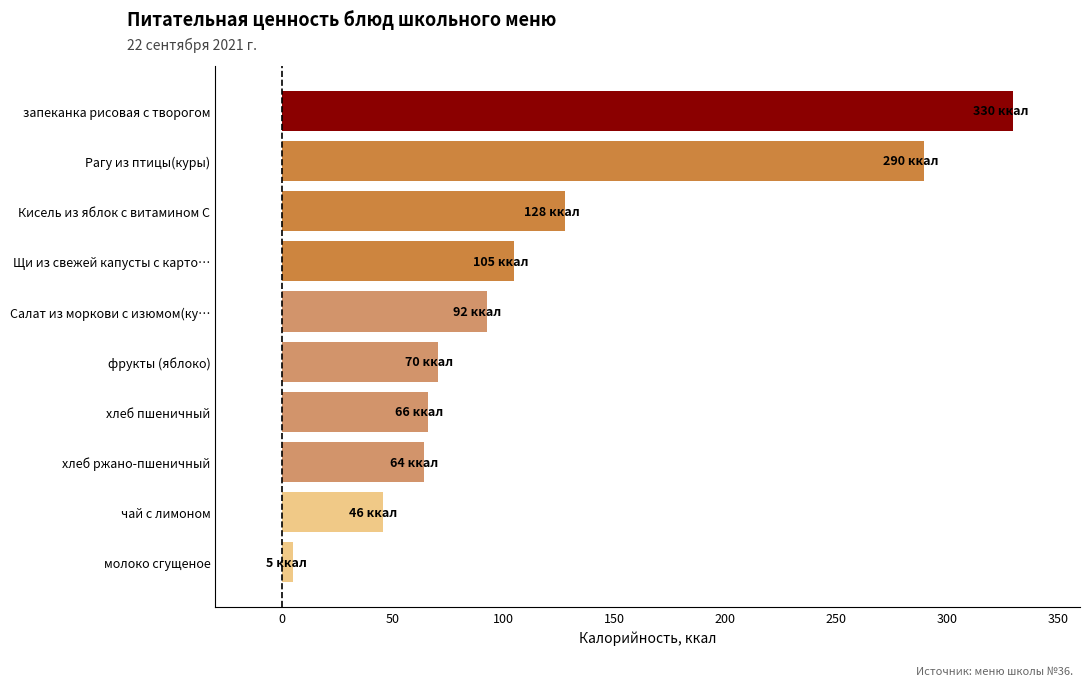

Does the chart contain any negative values?

Yes